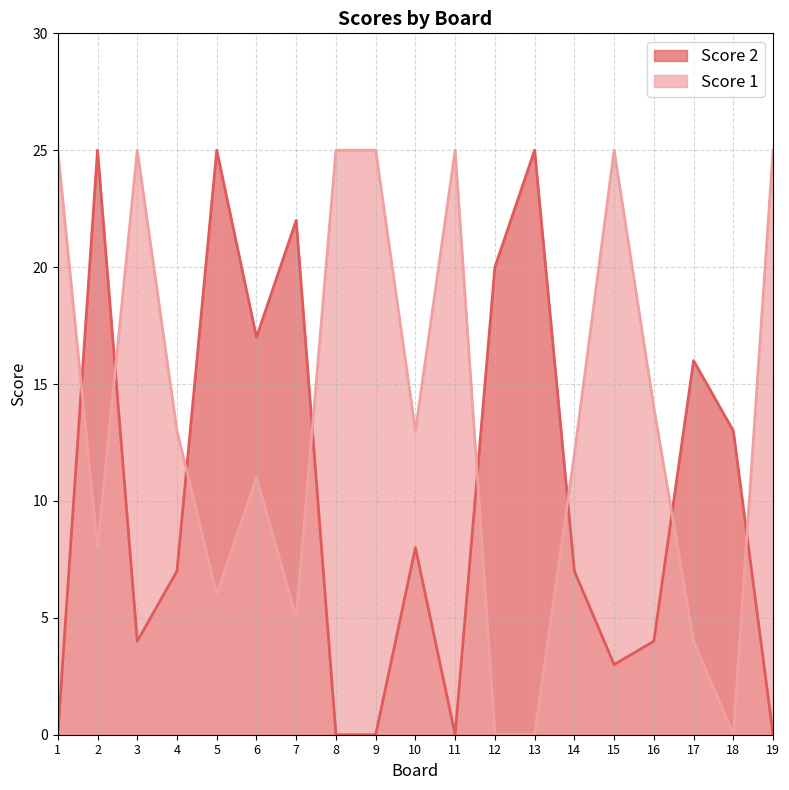

Does the chart display data point markers on the line(s)?

No